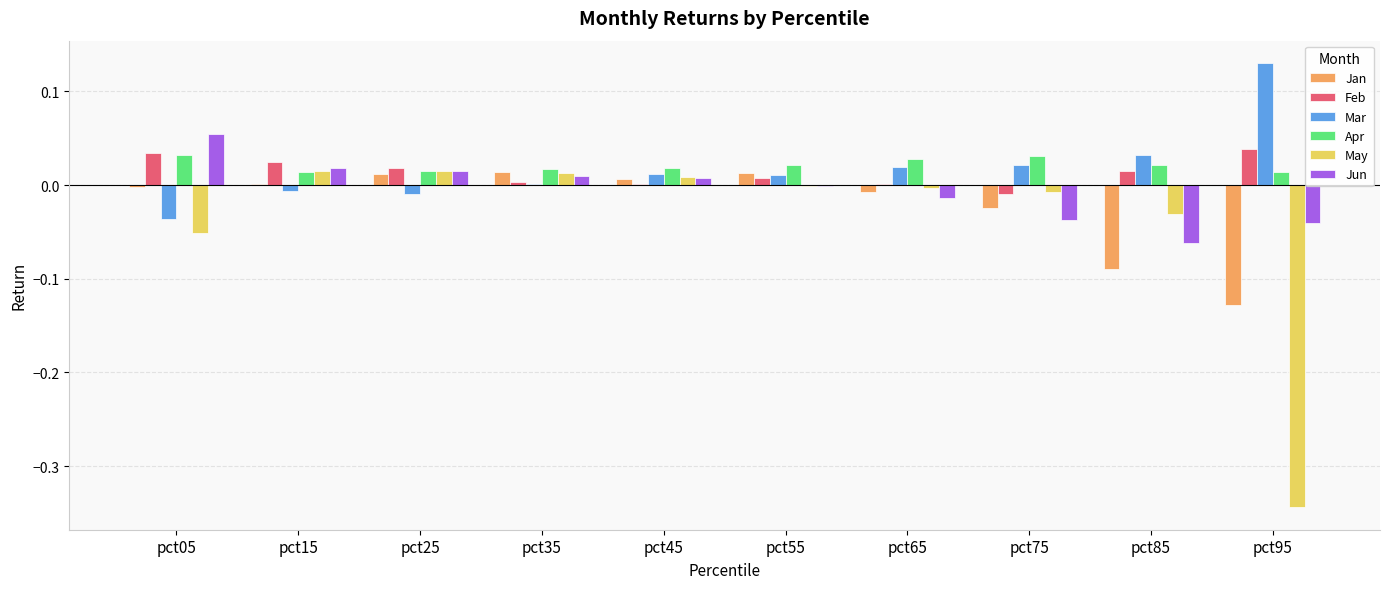

Are the bars grouped side by side (vs. stacked)?

Yes